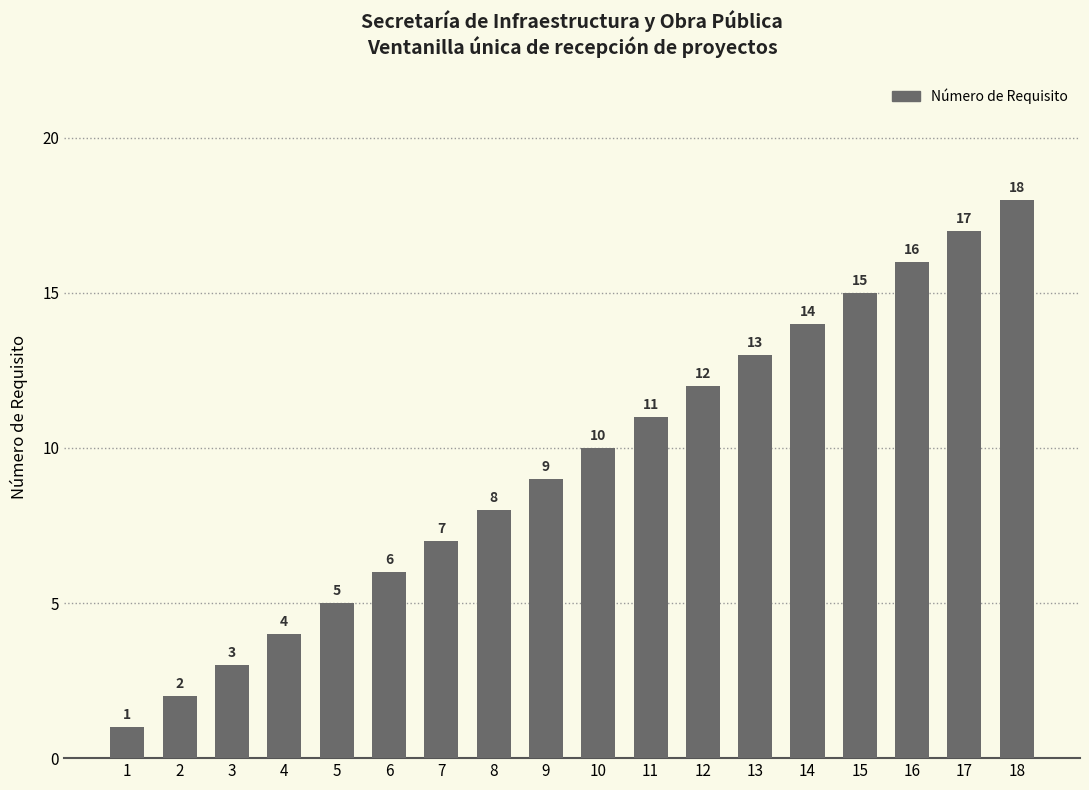

Reading left to right, what are all the values shown in this chart?

1	2	3	4	5	6	7	8	9	10	11	12	13	14	15	16	17	18